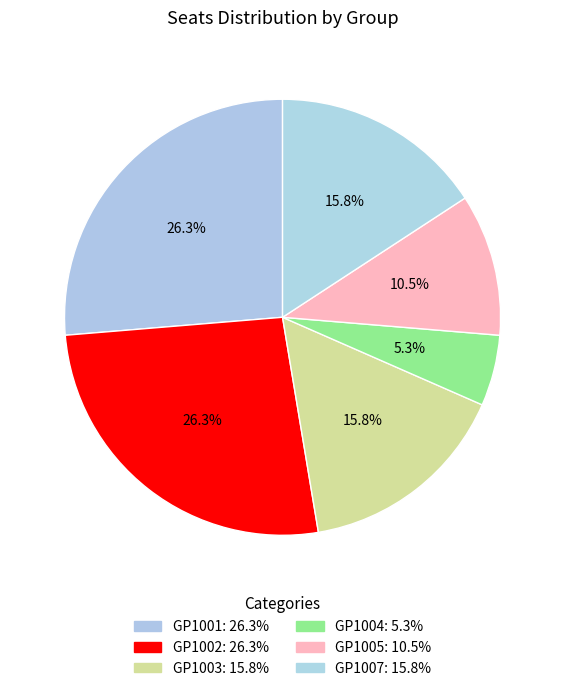

Rank the categories by value from lowest to highest.

GP1004, GP1005, GP1003, GP1007, GP1001, GP1002